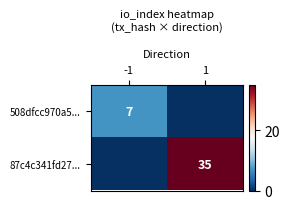

List the series in order of their peak value, highest first.

87c4c341fd27..., 508dfcc970a5...